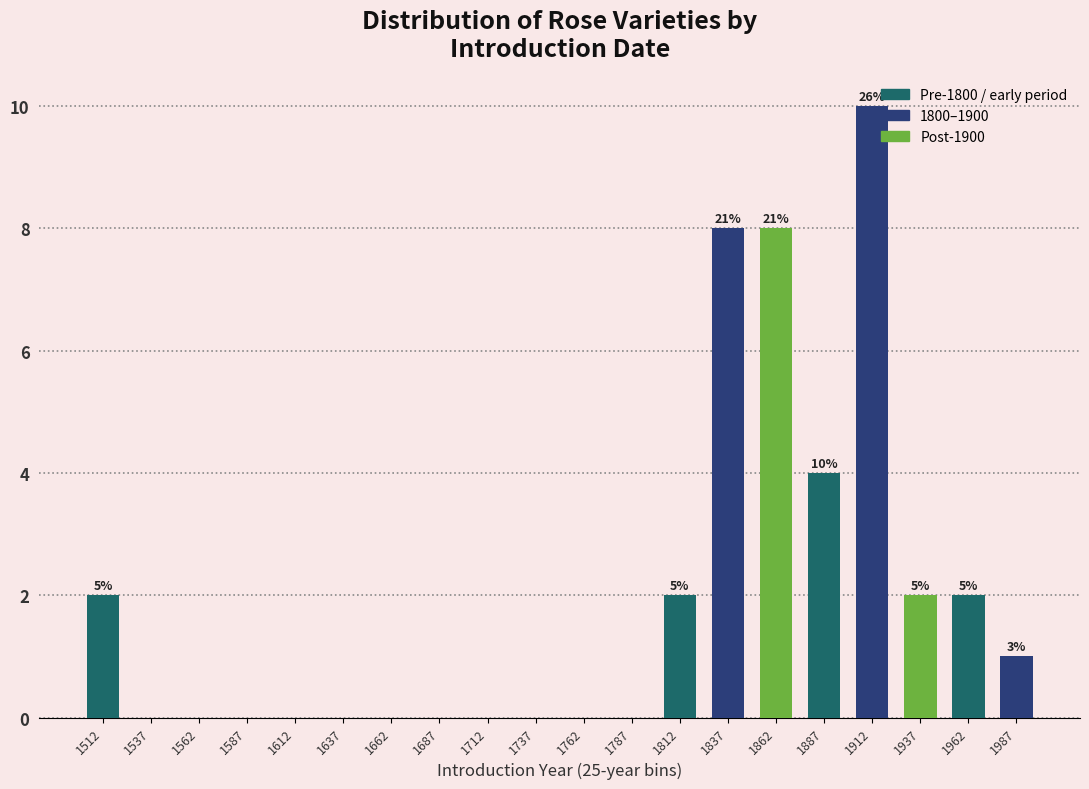

Over which range of the x-axis is the bar tallest?

1900 to 1925